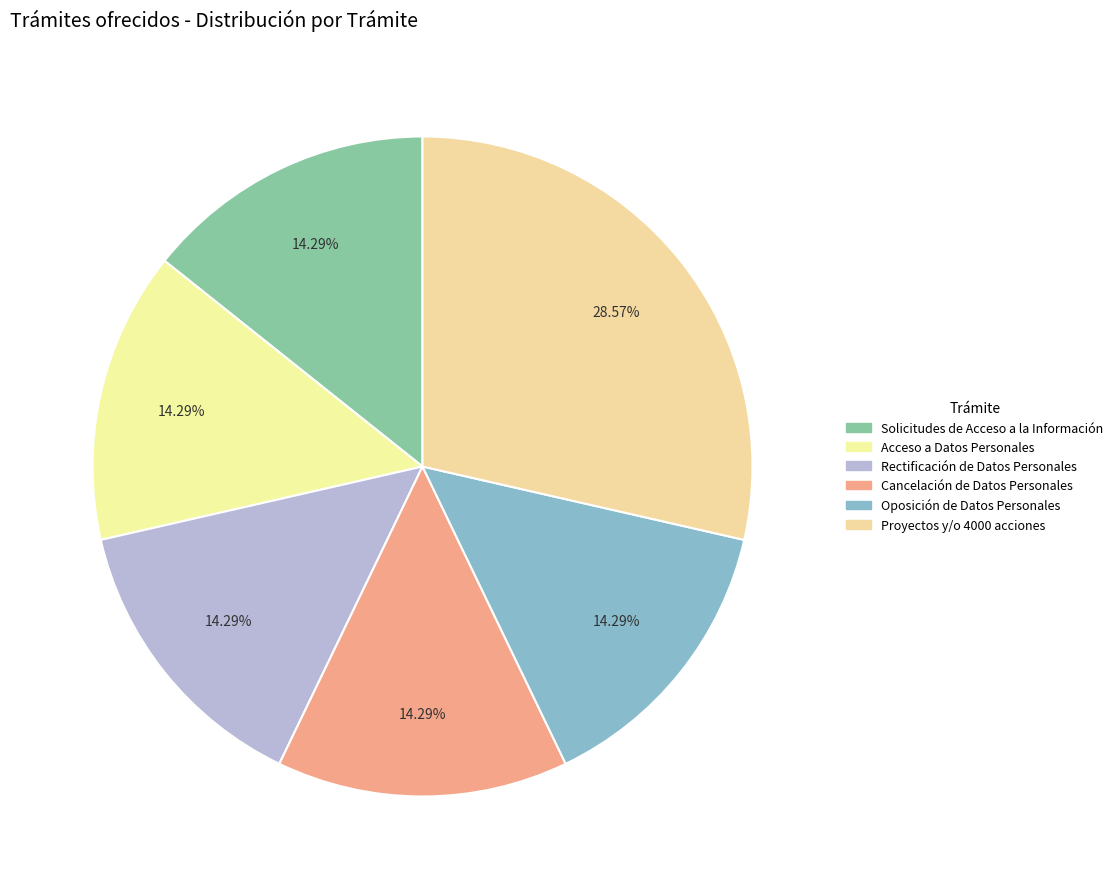

Count the number of slices in the pie.

6